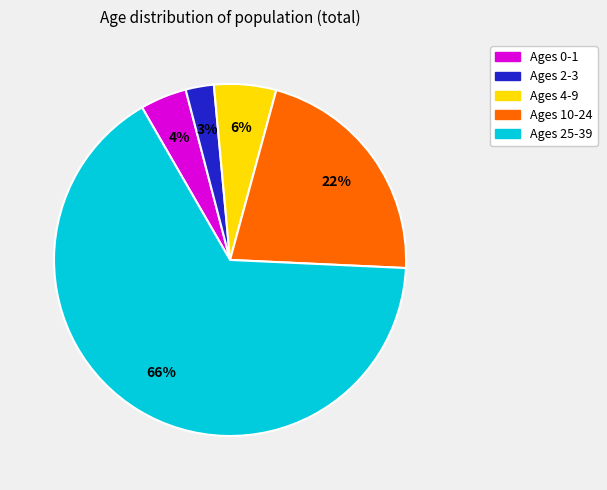

Does any single category account for the majority?

Yes